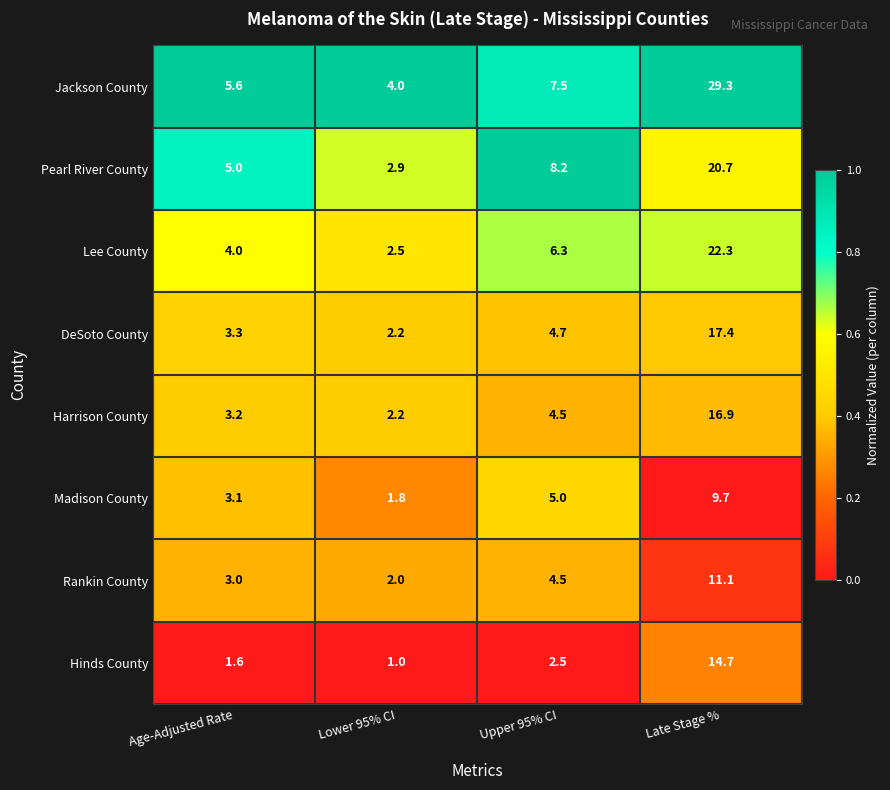

Which series has the largest total across all categories?

Jackson County